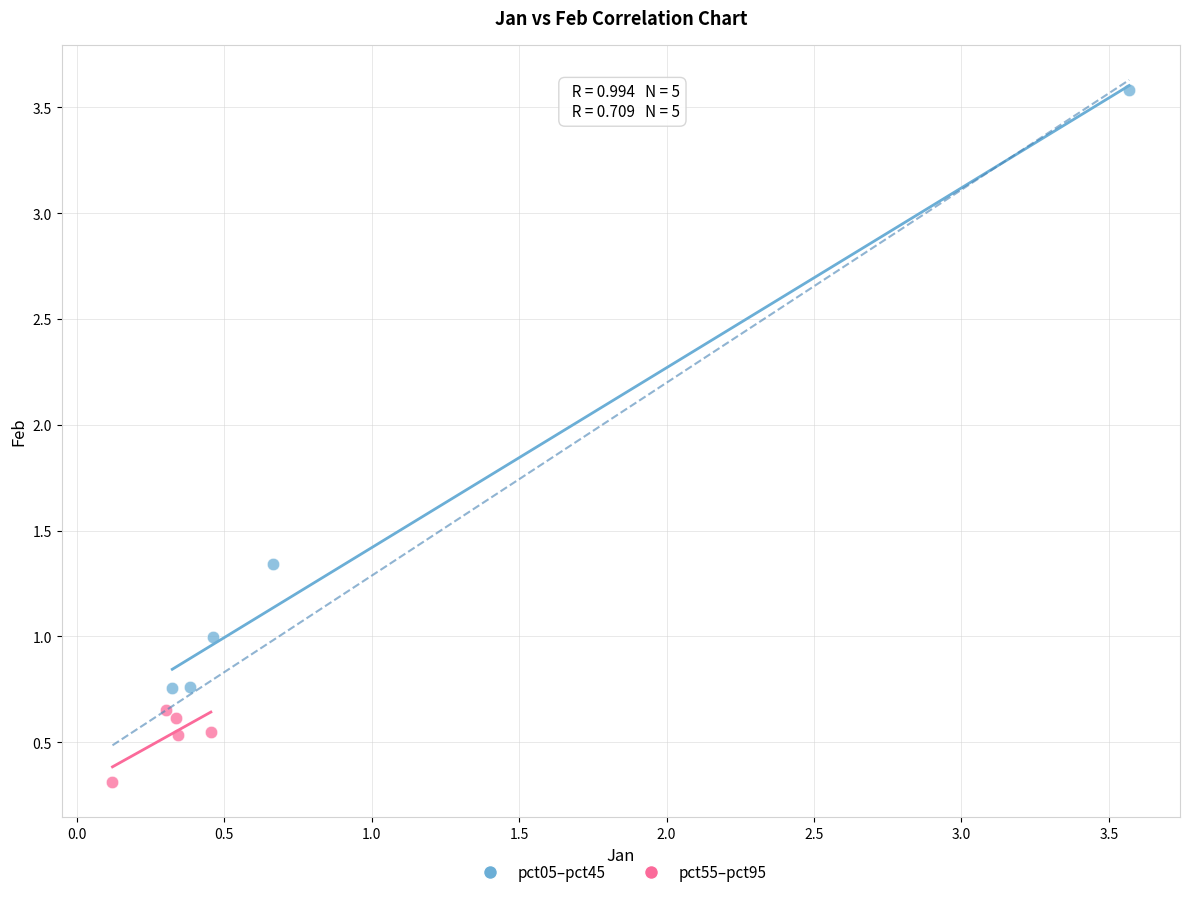

Which series has the widest spread of Y values?

pct05–pct45